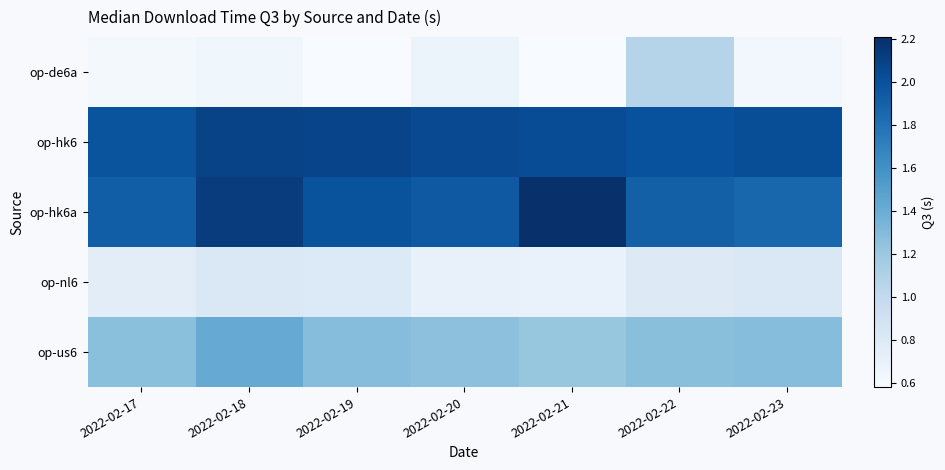

At how many categories does at least one series exceed 1?

7